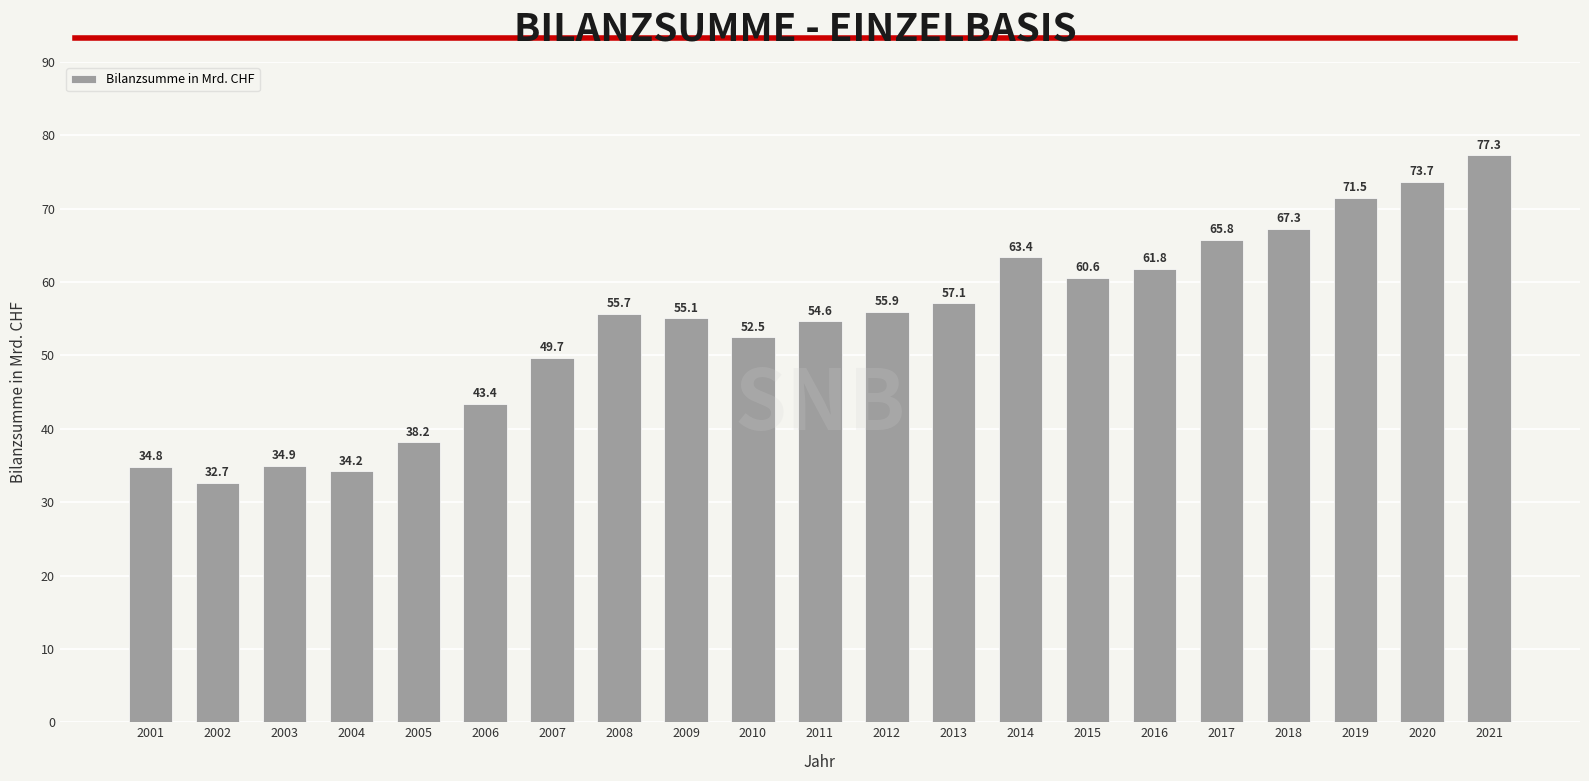

Which has a higher value, 2016 or 2015?

2016